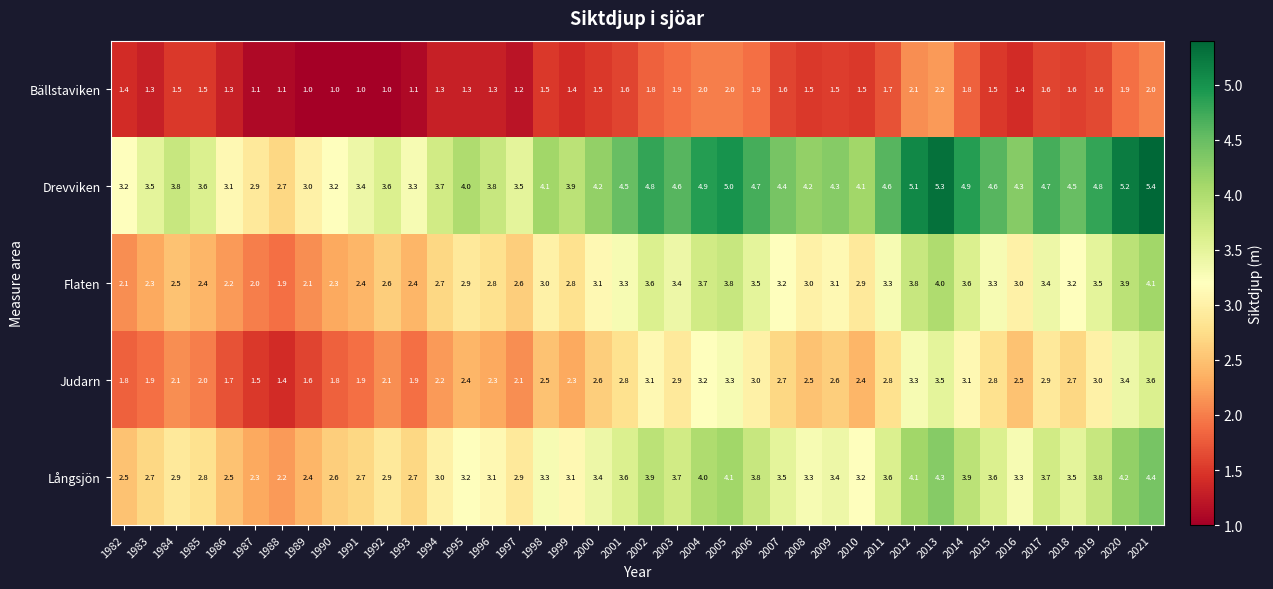

Rank the series at 2015 from highest to lowest value.

Drevviken, Långsjön, Flaten, Judarn, Bällstaviken